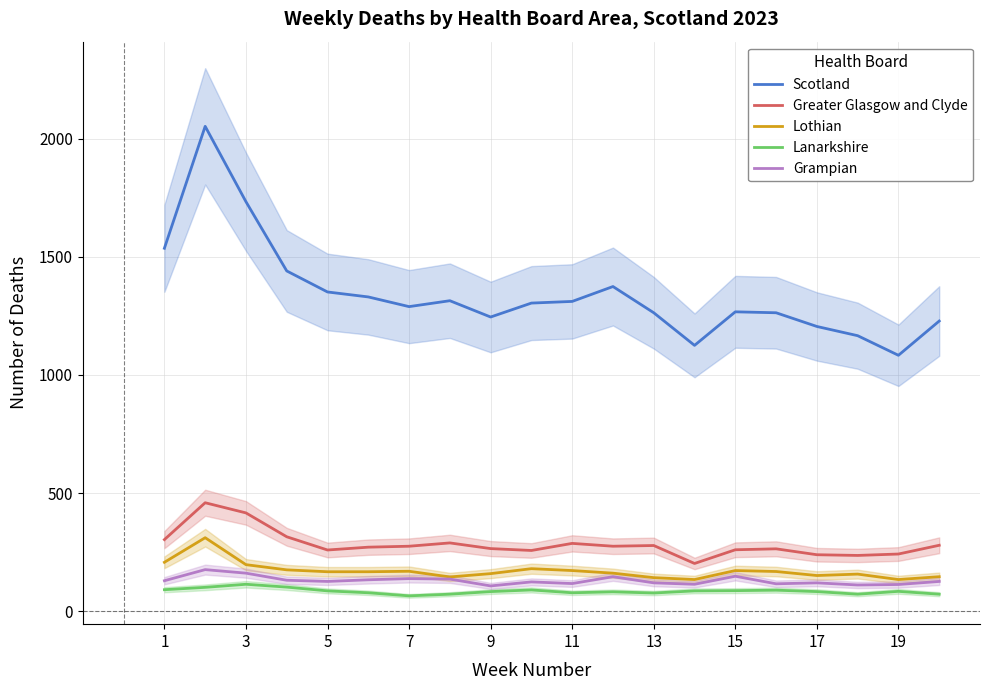

The value of Greater Glasgow and Clyde at 5 is 259. True or false?

True